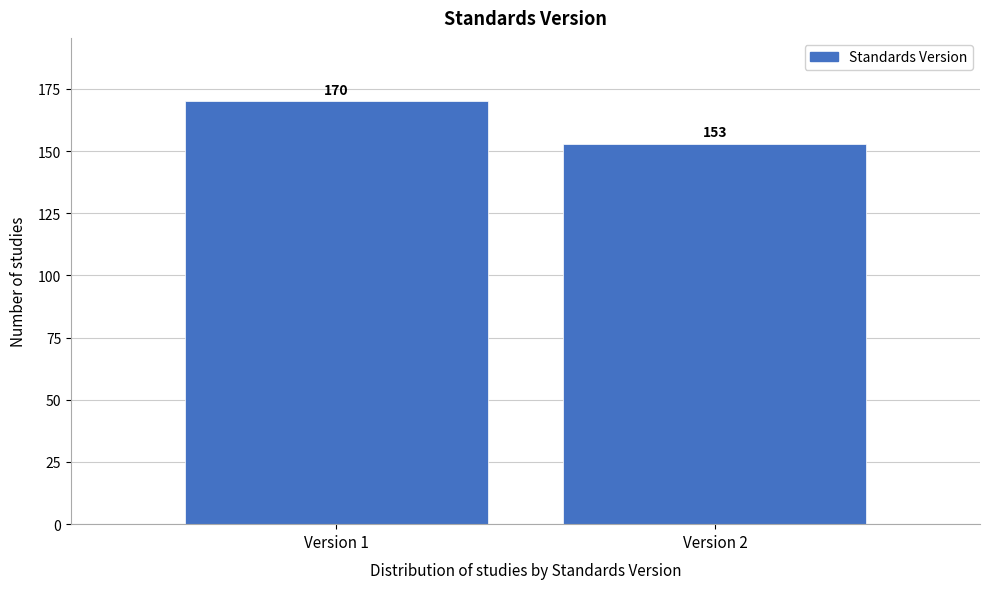

Reading left to right, transcribe all the data shown in this chart.

Version 1=170	Version 2=153